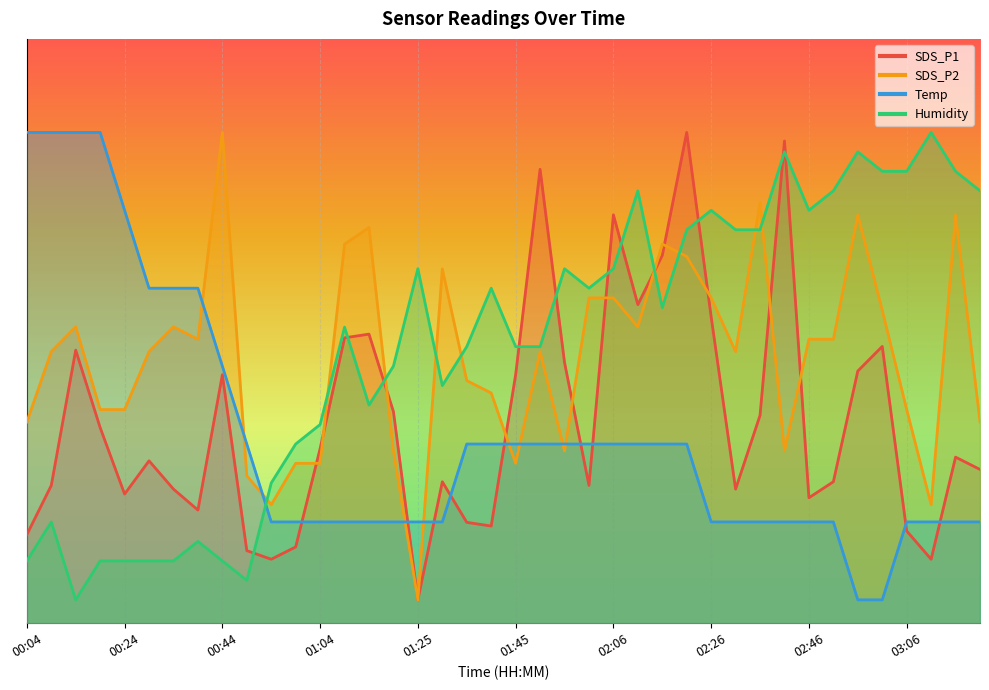

What are all the series names shown in the legend?

SDS_P1, SDS_P2, Temp, Humidity